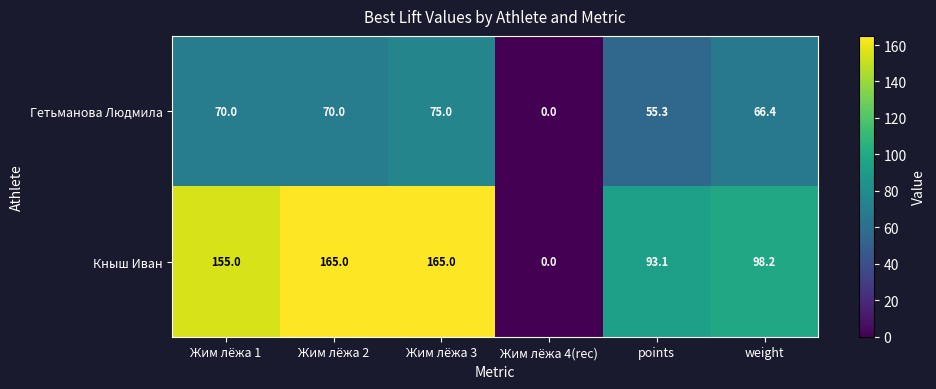

Rank the series at Жим лёжа 1 from lowest to highest value.

Гетьманова Людмила, Кныш Иван